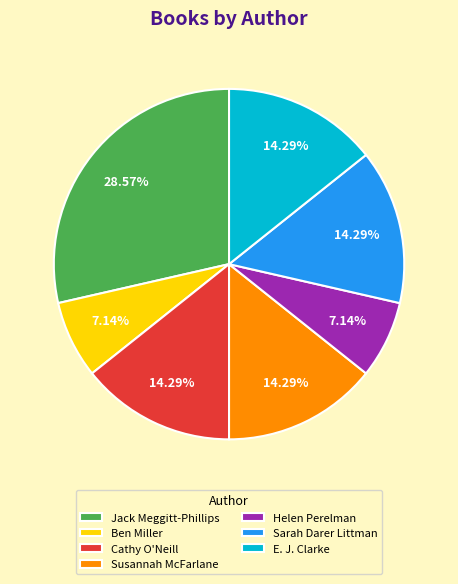

Which has a higher value, Ben Miller or E. J. Clarke?

E. J. Clarke